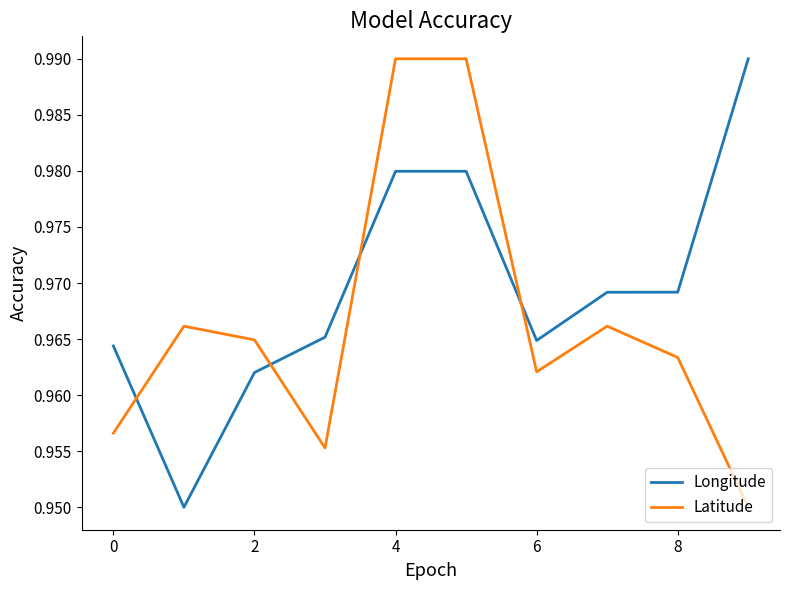

Rank the series by their average value, from lowest to highest.

Latitude, Longitude